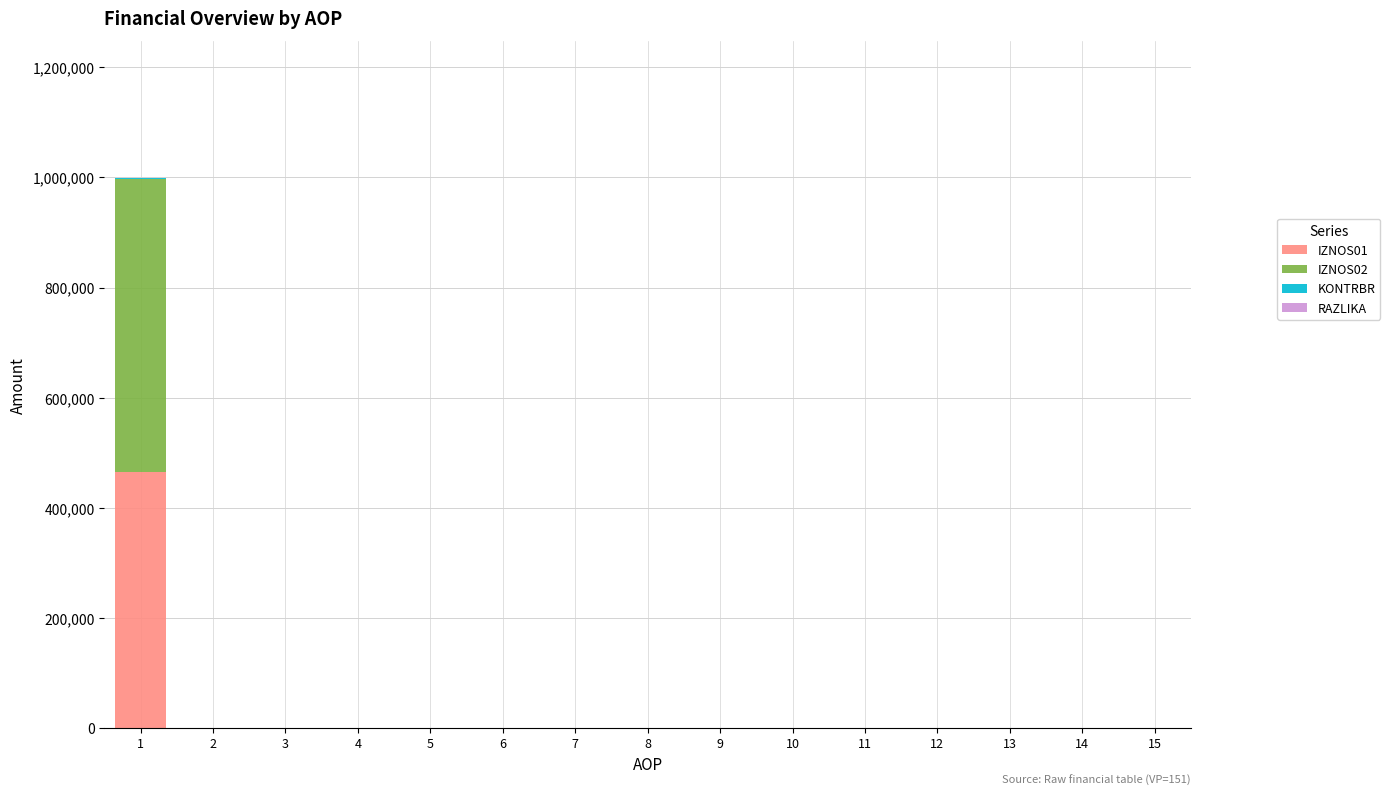

List the series in order of their peak value, lowest first.

RAZLIKA, KONTRBR, IZNOS01, IZNOS02